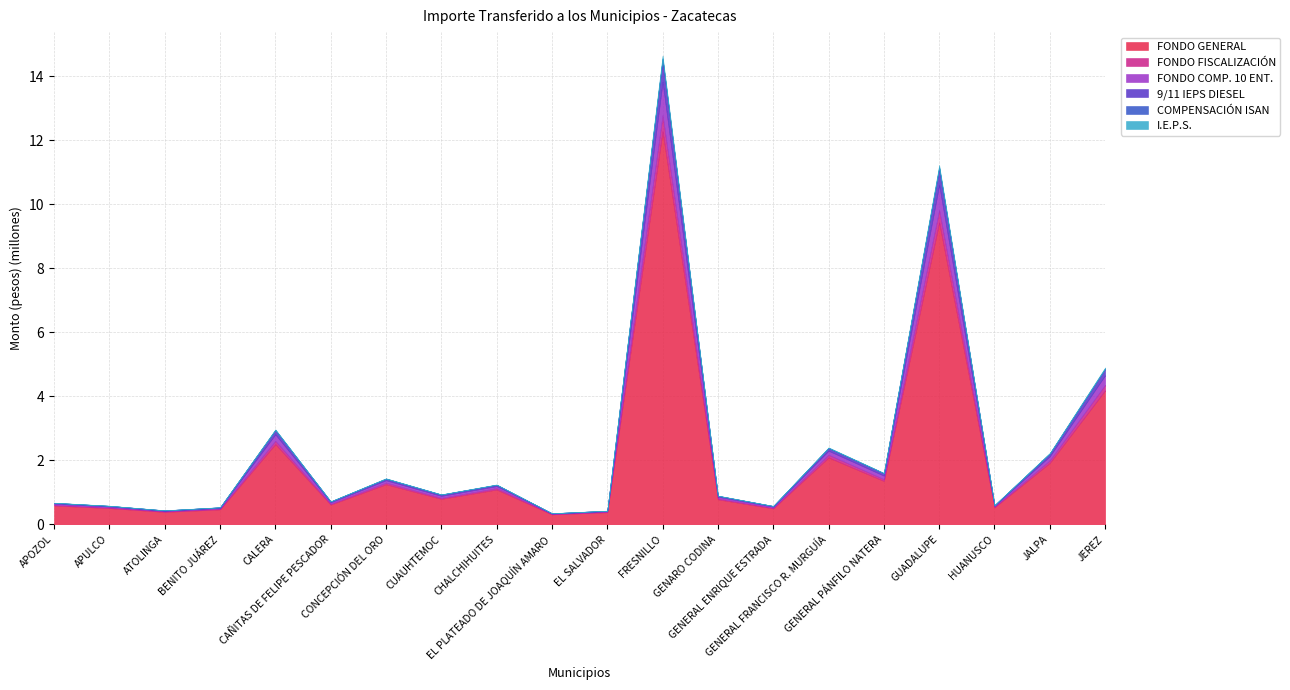

Which series has the largest range (max minus min)?

FONDO GENERAL